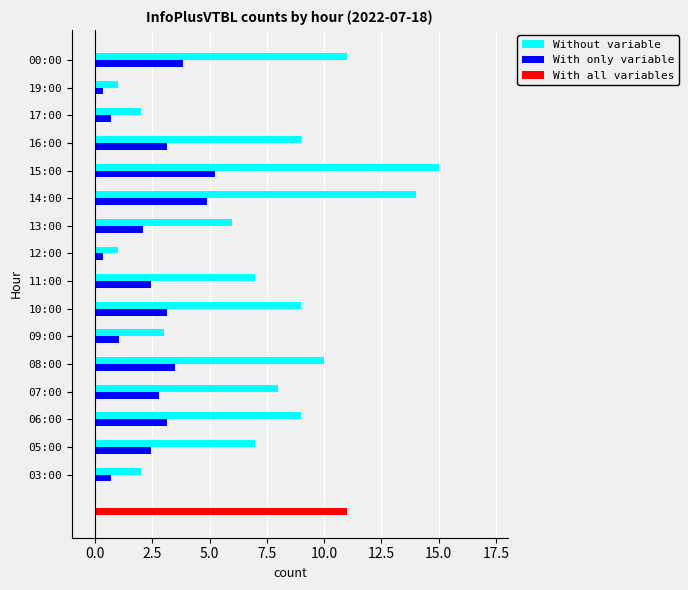

What is the average value of the Without variable series?

7.1